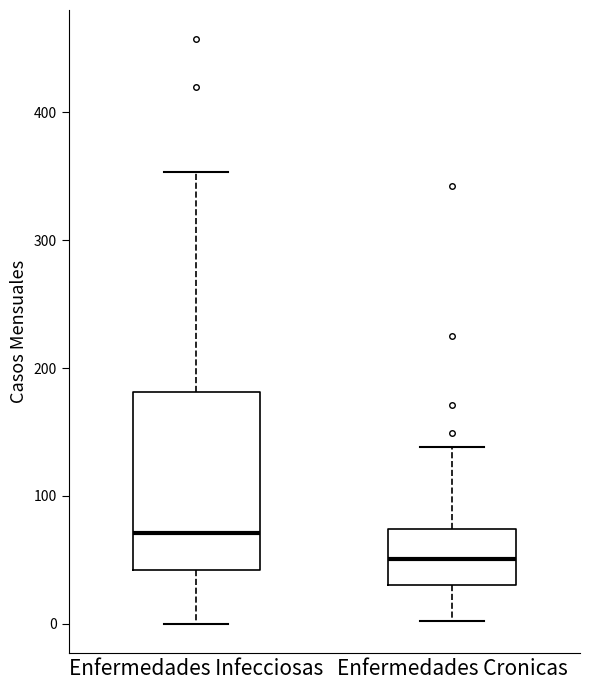

Comparing the boxes themselves (not the whiskers), which one is the tallest?

Enfermedades Infecciosas